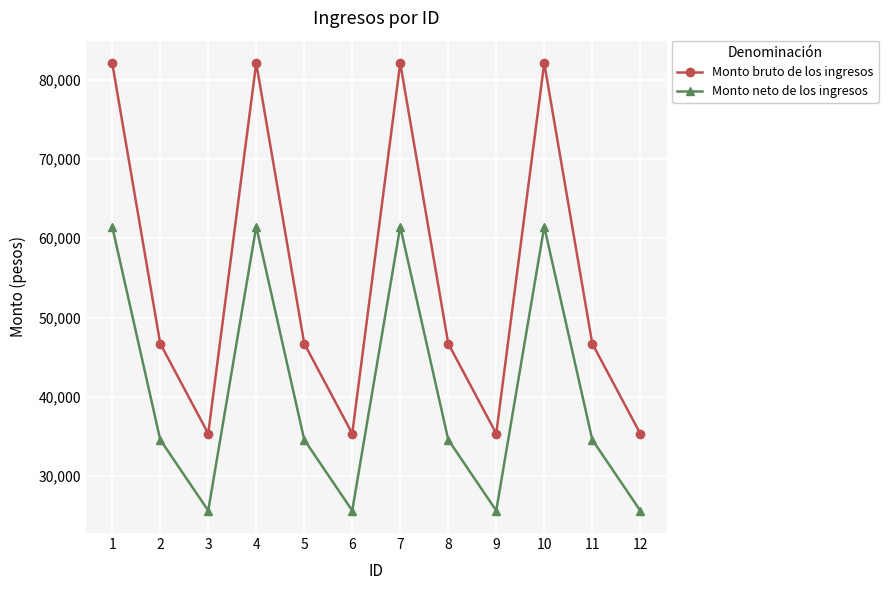

How many Monto bruto de los ingresos values are between 35368 and 82078?

12